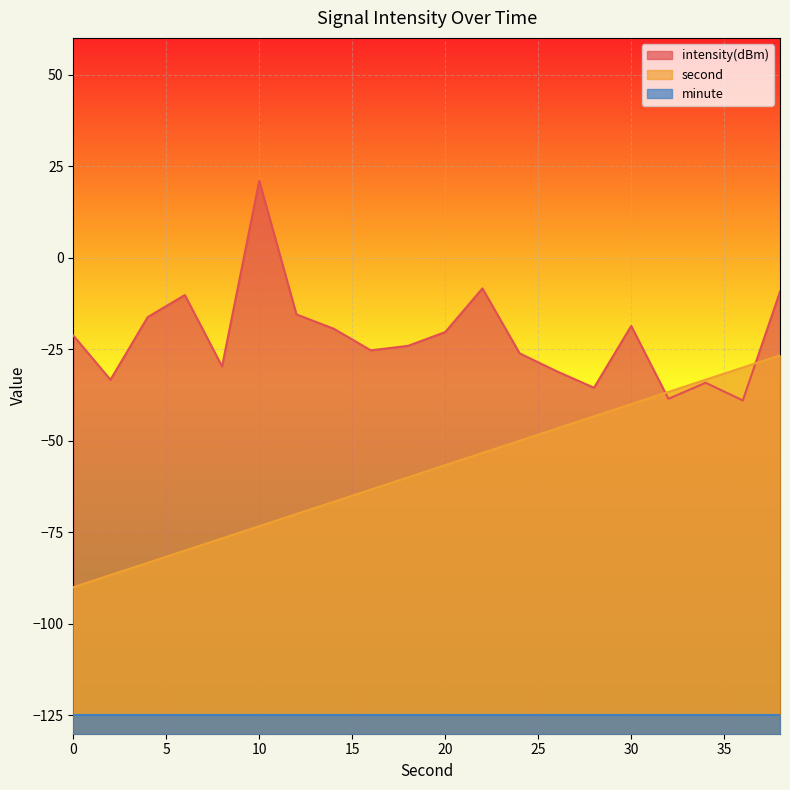

True or false: intensity has a value of -18.7 at 30.

True